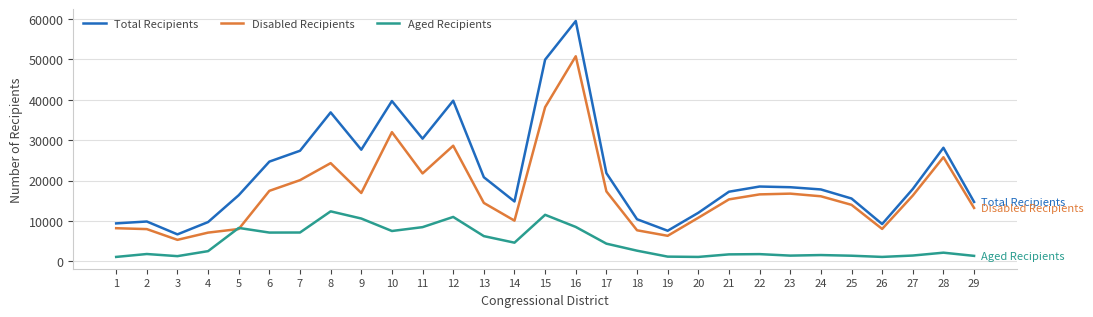

Which series has the largest total across all categories?

Total Recipients